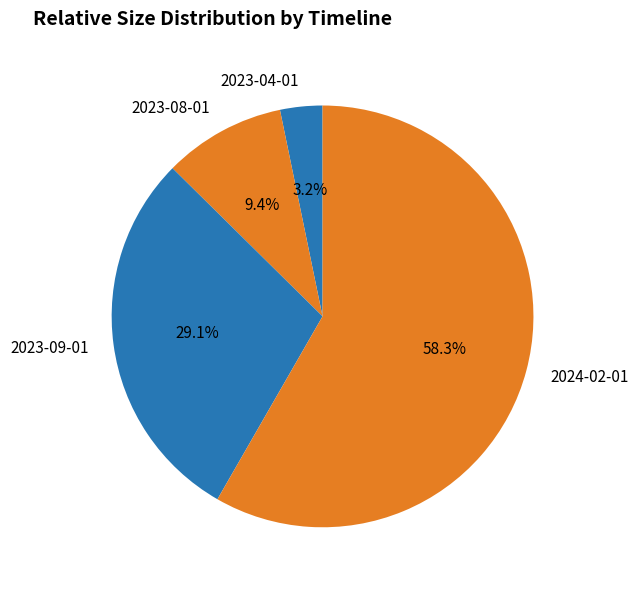

Count the number of slices in the pie.

4